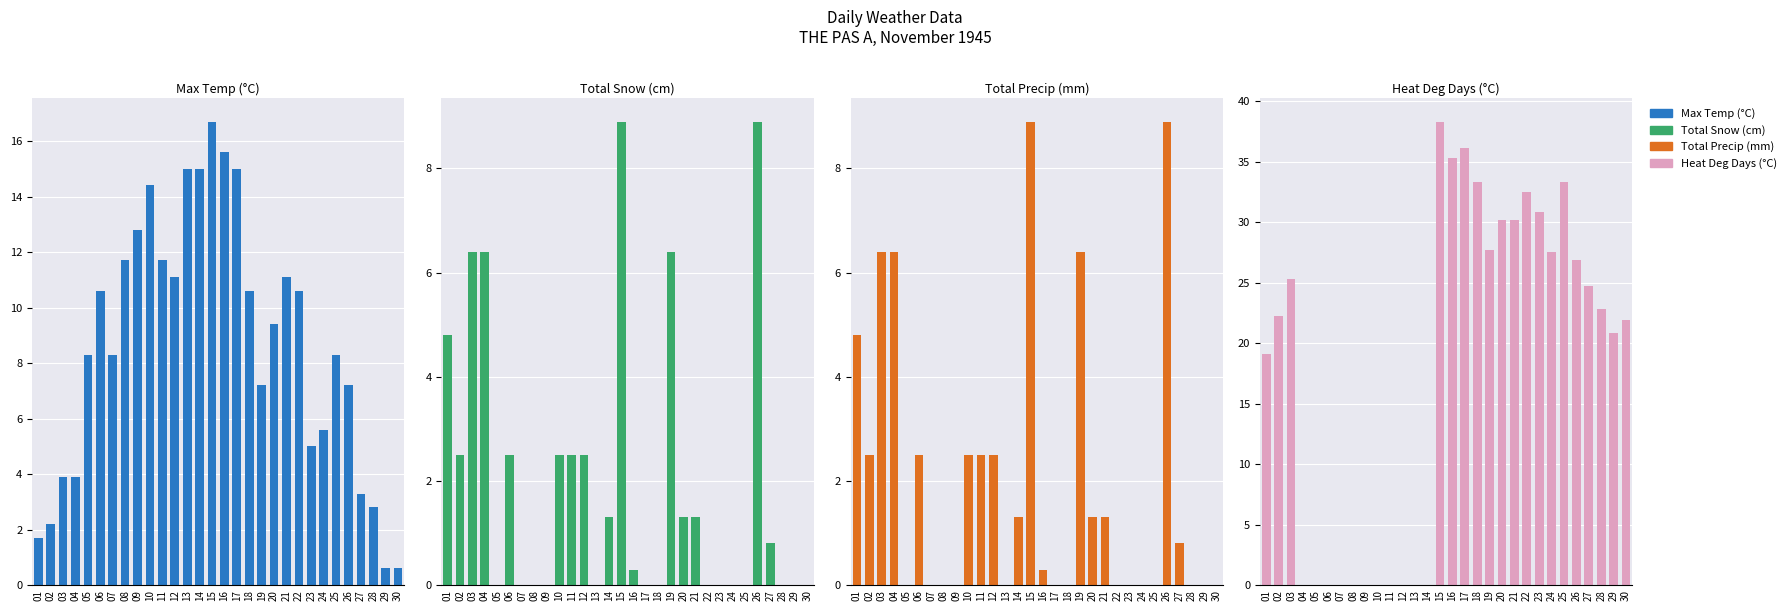

How many bars are there in each group?

4